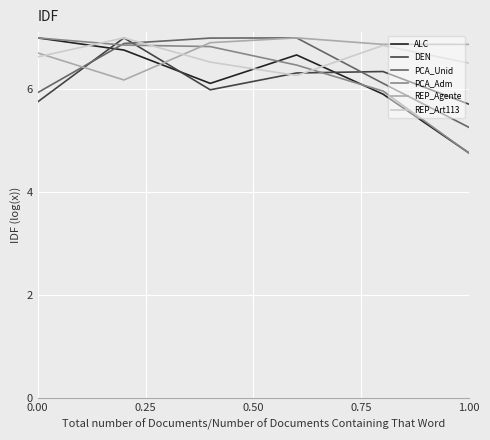

True or false: PCA_Adm and DEN intersect in this chart.

True